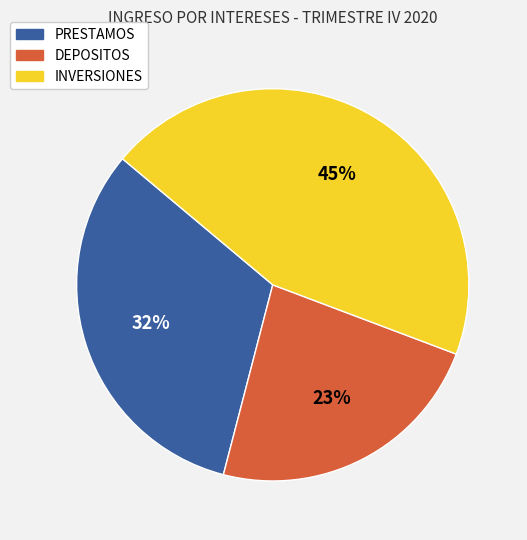

Rank the categories by value from lowest to highest.

DEPOSITOS, PRESTAMOS, INVERSIONES